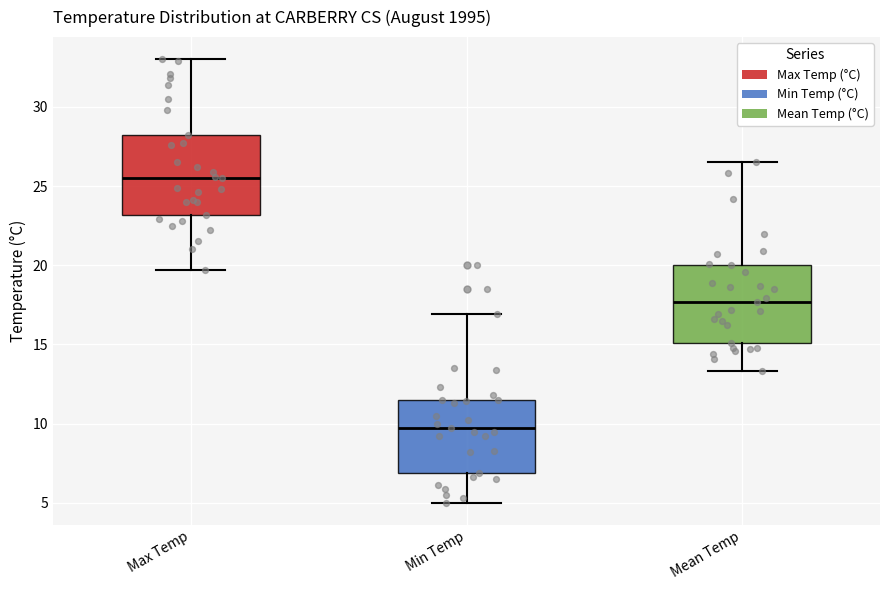

Reading left to right, transcribe this box plot: for each box, give where its median line is, the range the box spans, and where its two whiskers end, as read against the y-axis. The values are not printed on the chart, so give them approximately, as read against the axis.

Max Temp: median 25.5, box 23.0 to 28.0, whiskers 19.5 to 33.0
Min Temp: median 9.5, box 7.0 to 11.5, whiskers 5.0 to 17.0
Mean Temp: median 17.5, box 15.0 to 20.0, whiskers 13.5 to 26.5